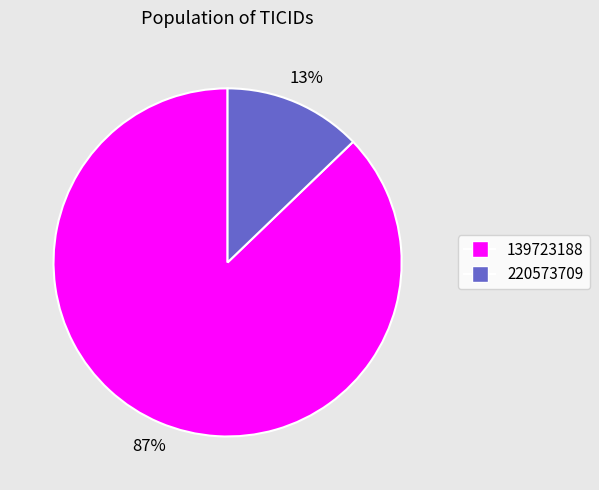

Between 139723188 and 220573709, which is larger?

139723188